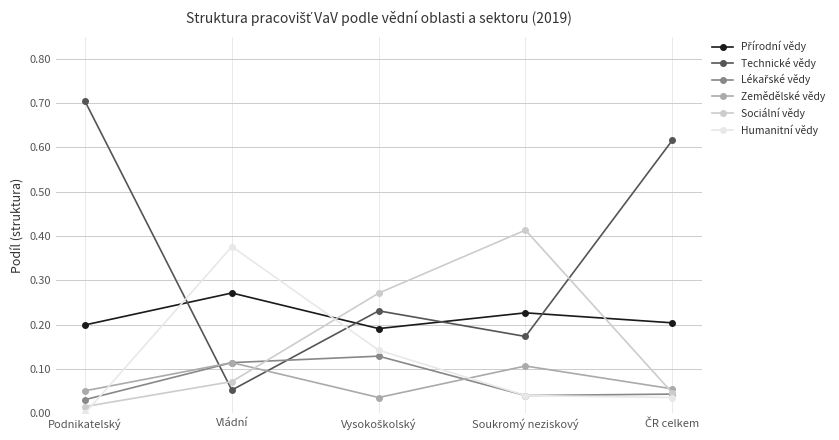

Which series has the largest total across all categories?

Technické vědy